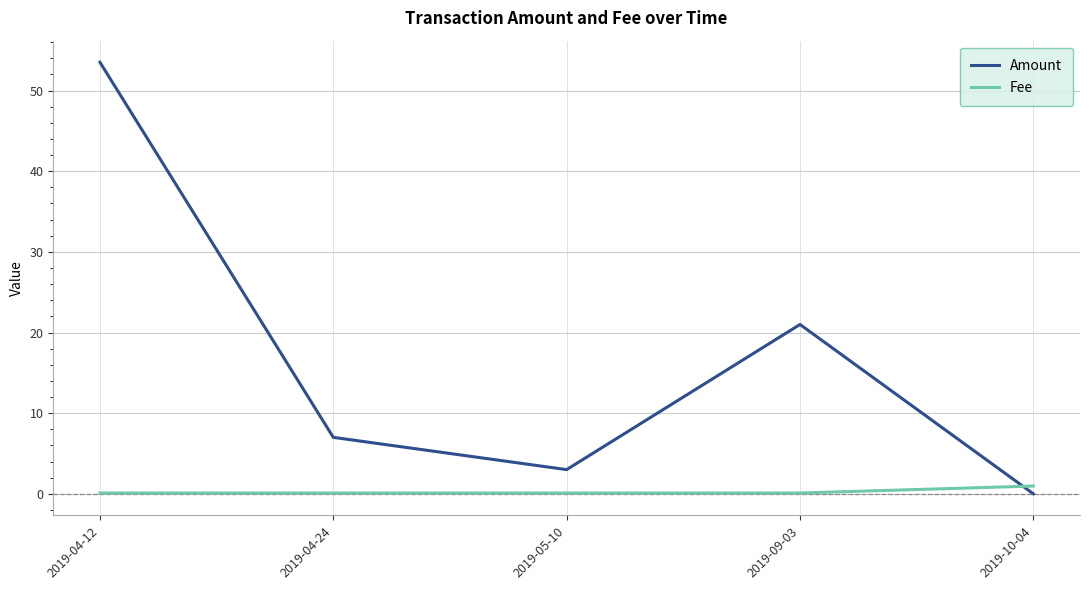

Which series has the widest spread of values?

Amount